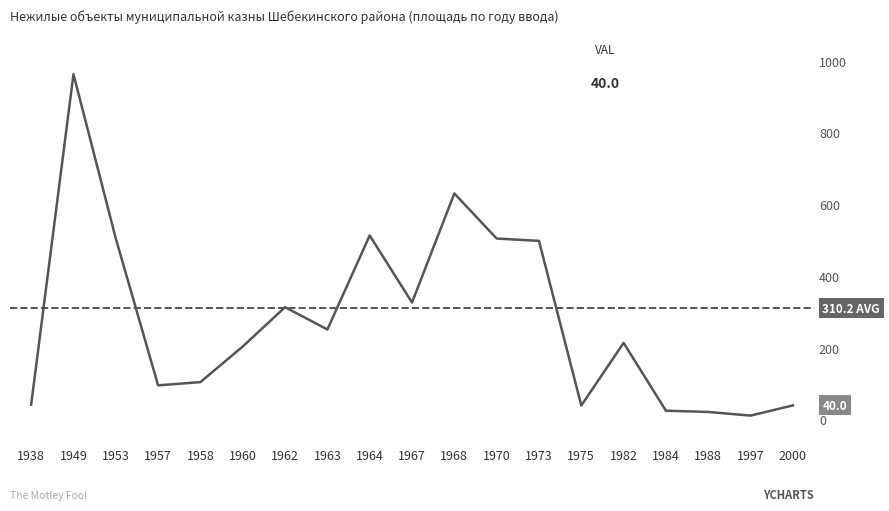

What is the change in value from 1957 to 1982?

+118.4